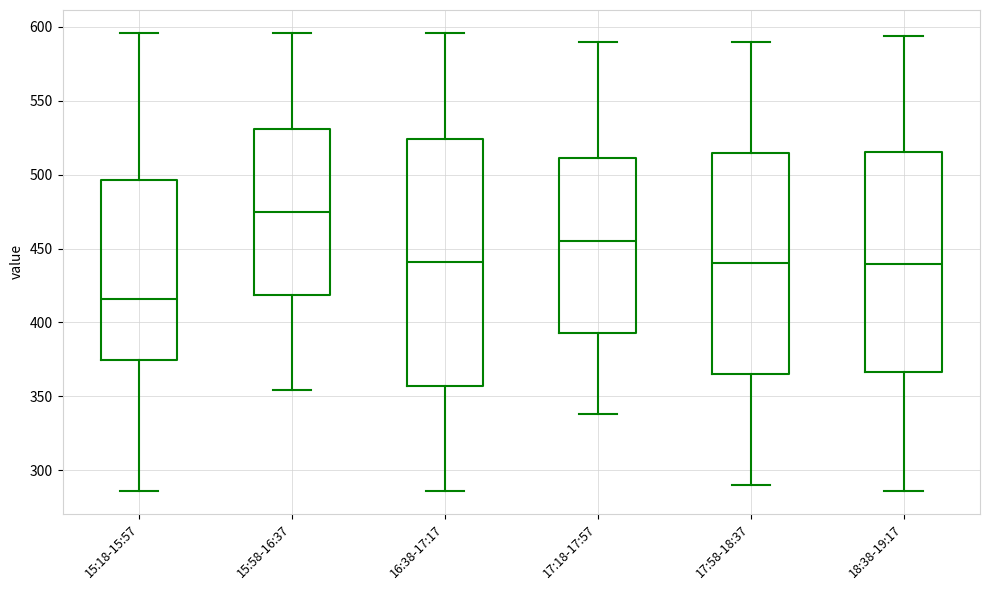

Which box is the tallest, from its lower edge to its upper edge?

16:38-17:17